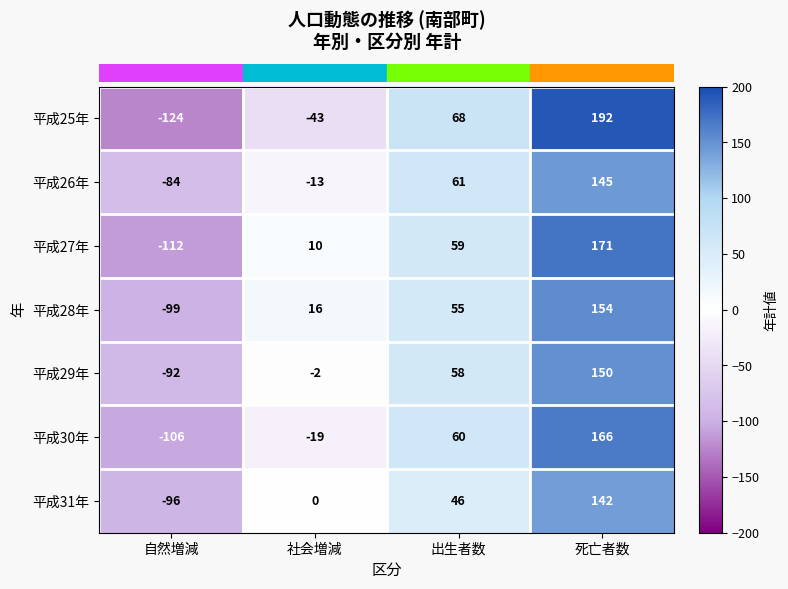

What is the difference between the highest and lowest values at 自然増減?

40